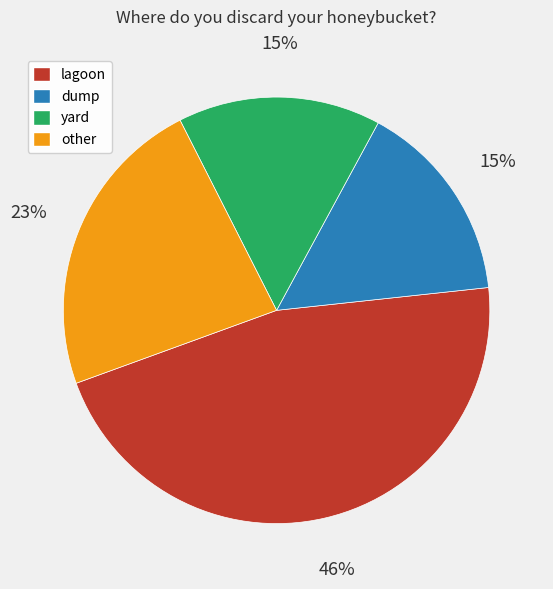

To the nearest percent, what portion does yard represent?

15%